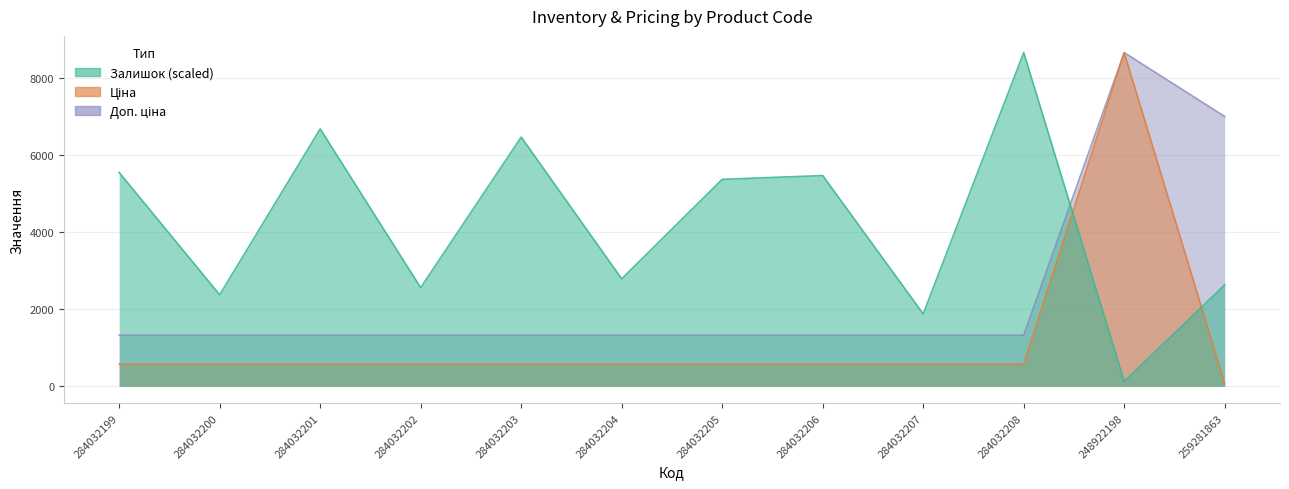

True or false: Залишок has more than 2 points higher than both neighbors.

True